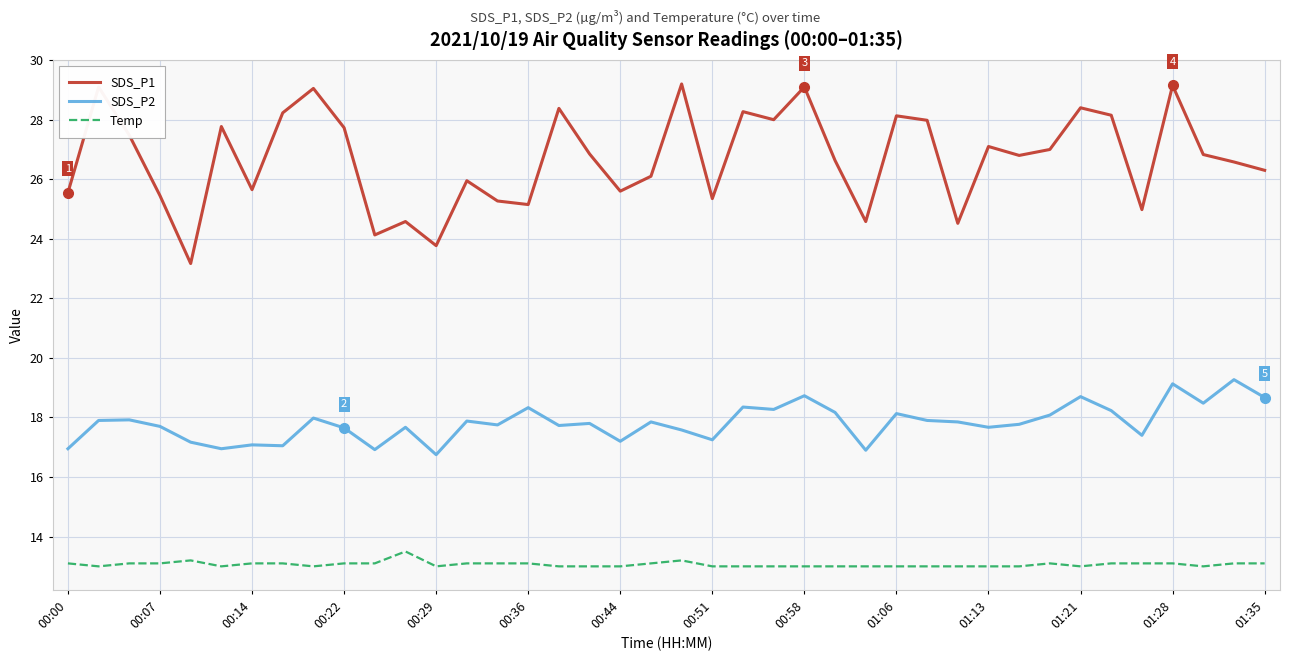

True or false: Temp and SDS_P1 intersect in this chart.

False